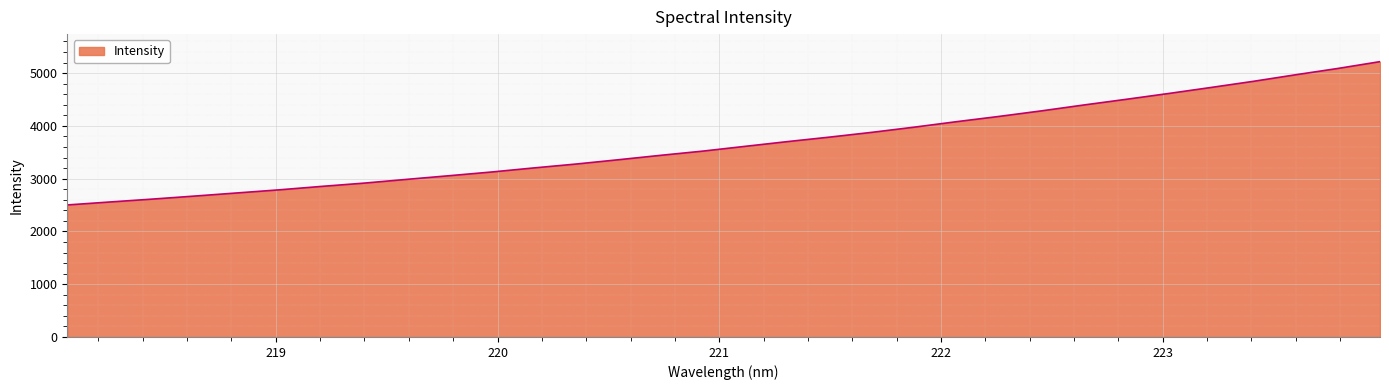

What is the difference between the maximum and minimum values?

2716.2